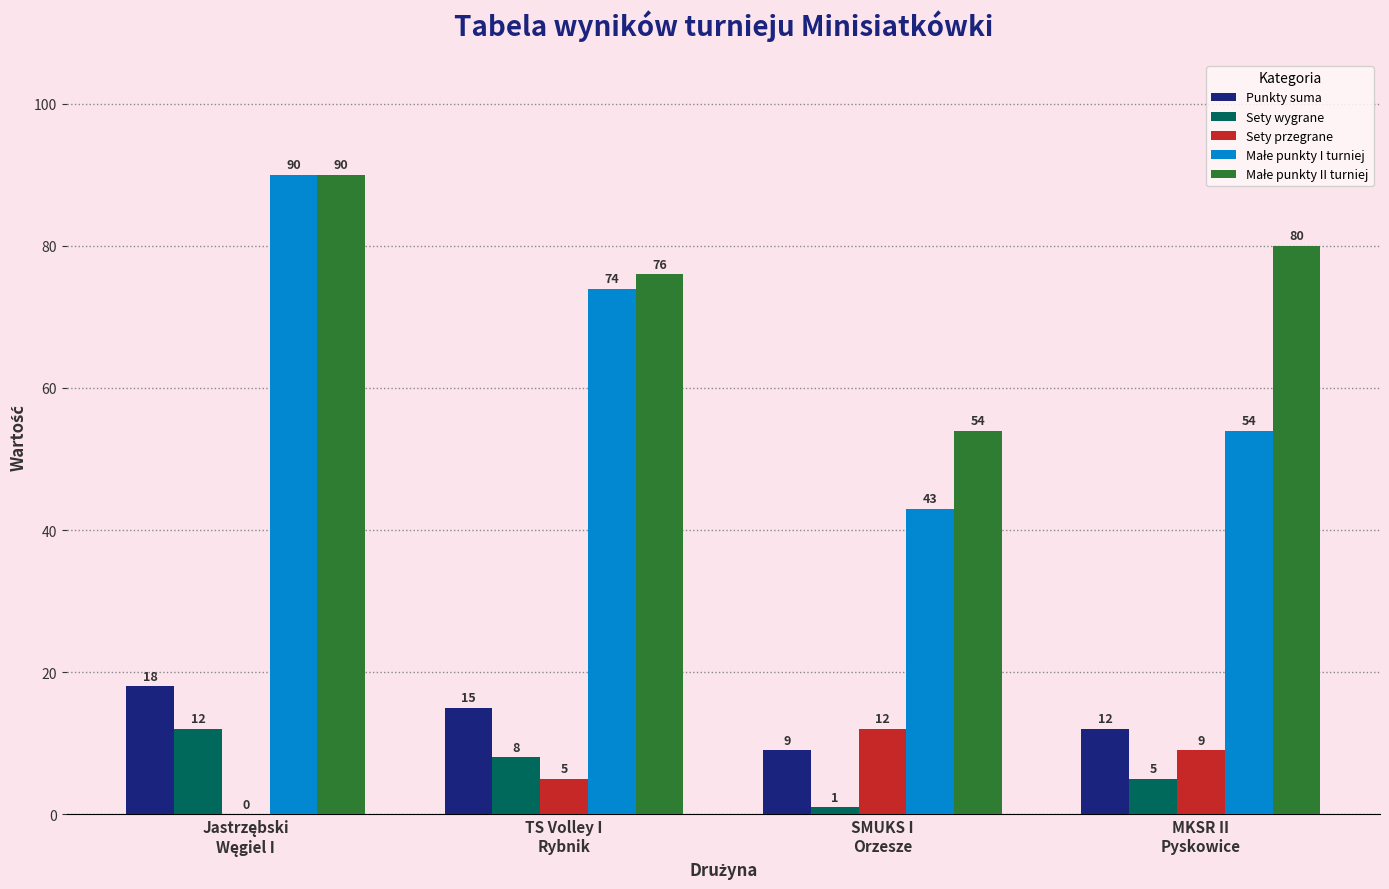

What is the average value of the Punkty suma series?

14